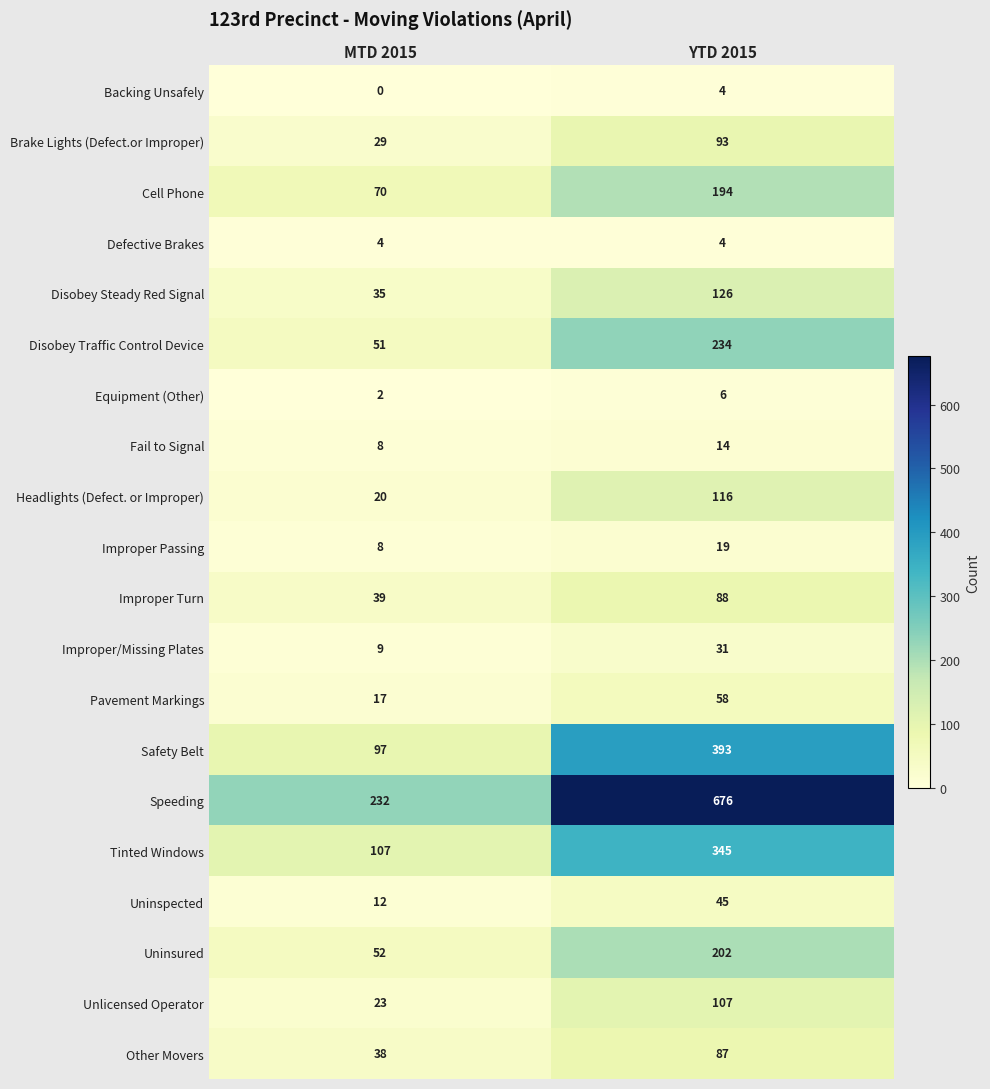

What is the greatest value displayed?

676